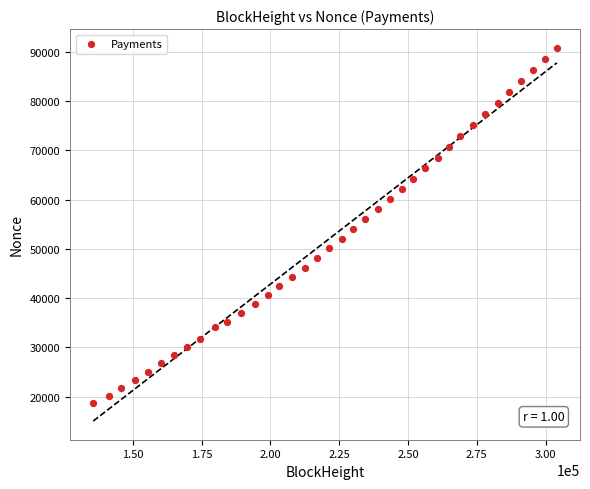

What is the range of Y values (max minus min)?

72111